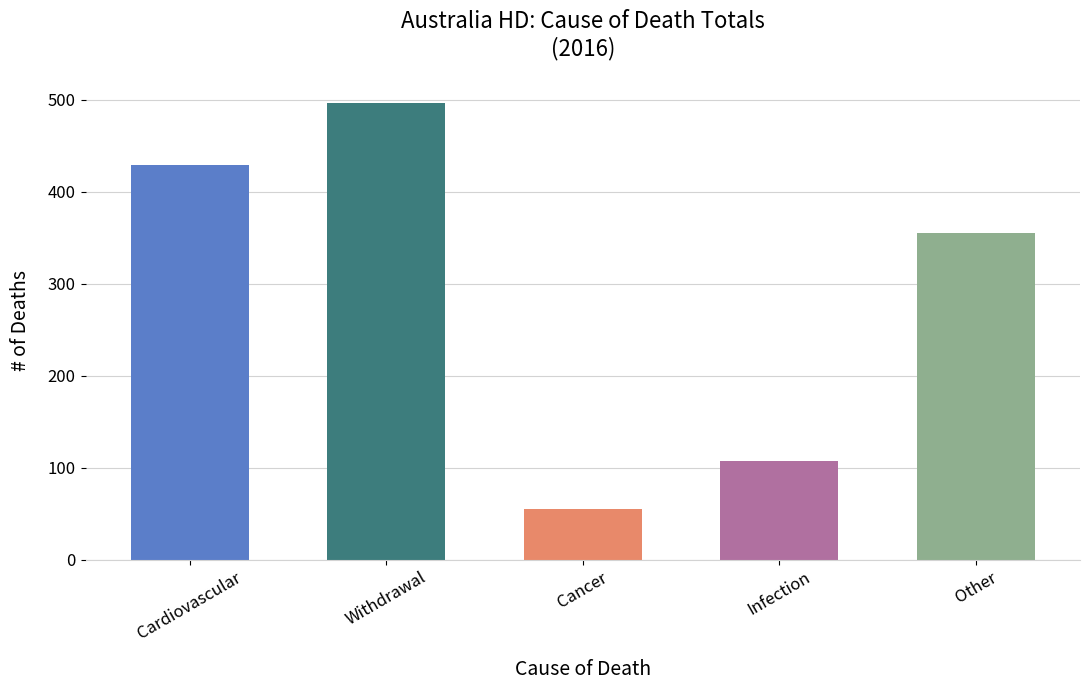

What is the change in value from Cancer to Other?

+300